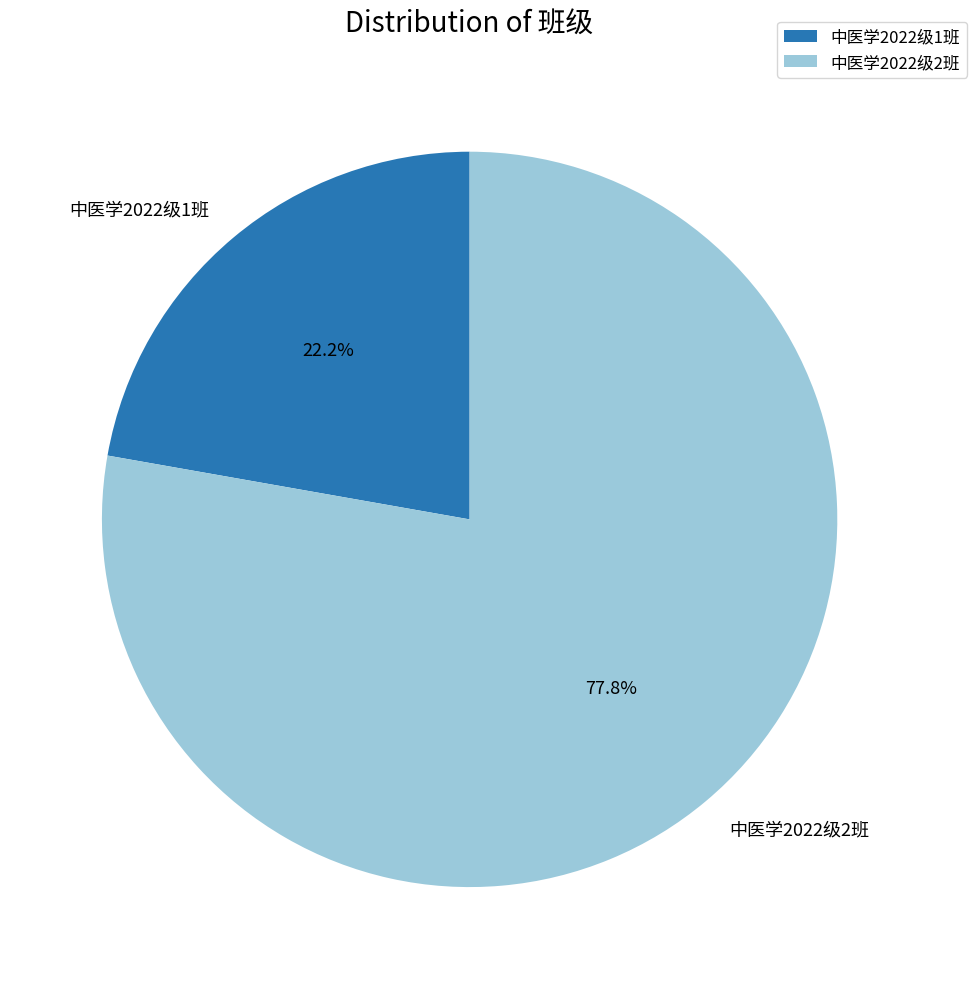

Between 中医学2022级2班 and 中医学2022级1班, which is larger?

中医学2022级2班